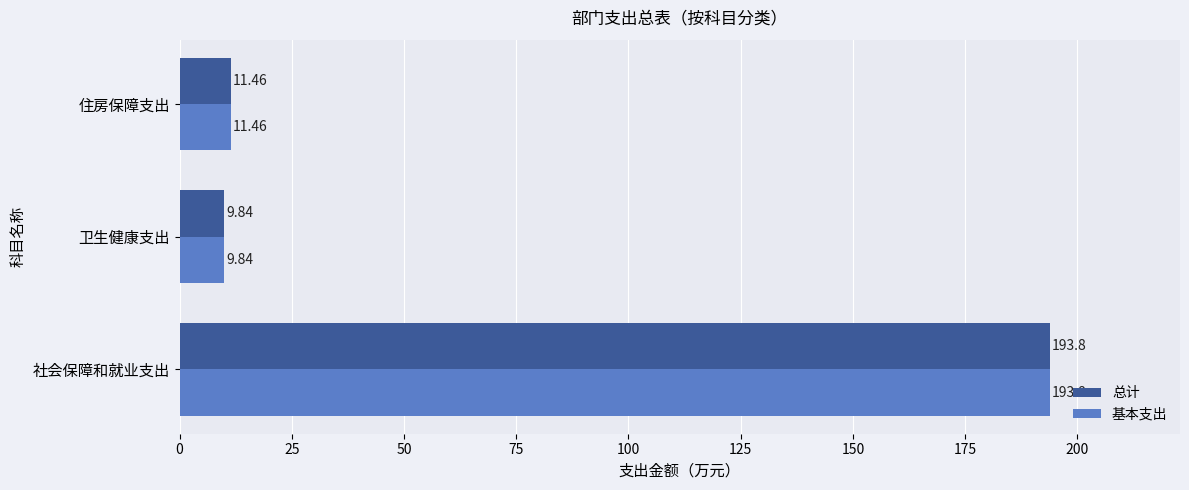

Is the value of 基本支出 at 卫生健康支出 greater than the value of 总计 at 住房保障支出?

No